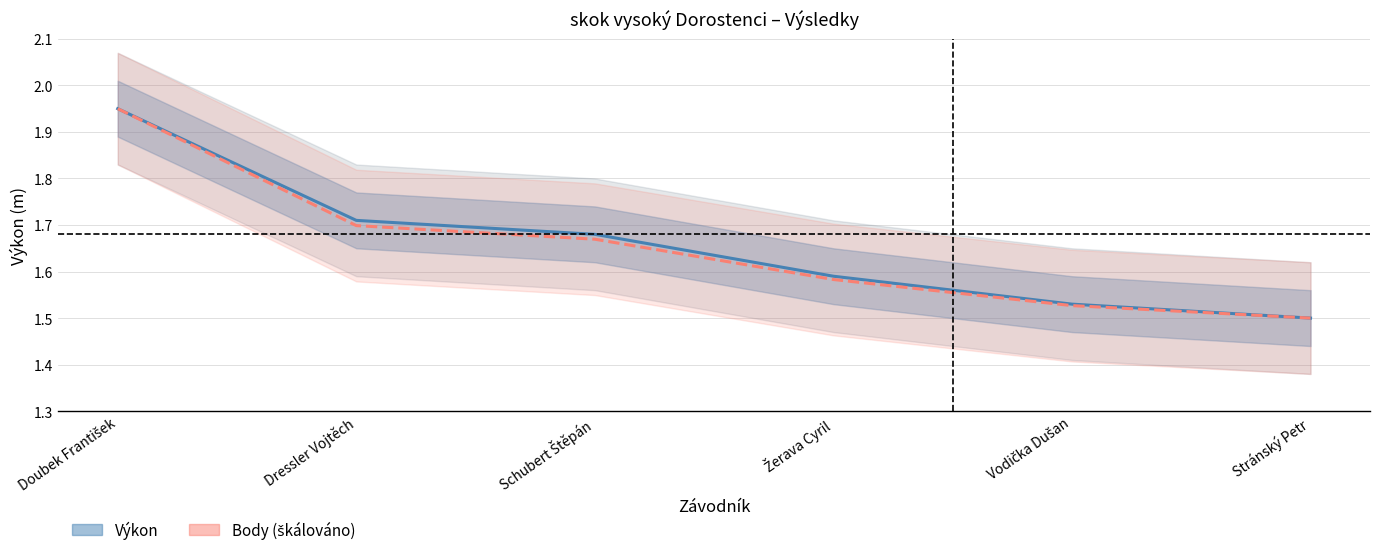

True or false: Body (škálováno) has a value of 1.6 at Žerava Cyril.

True